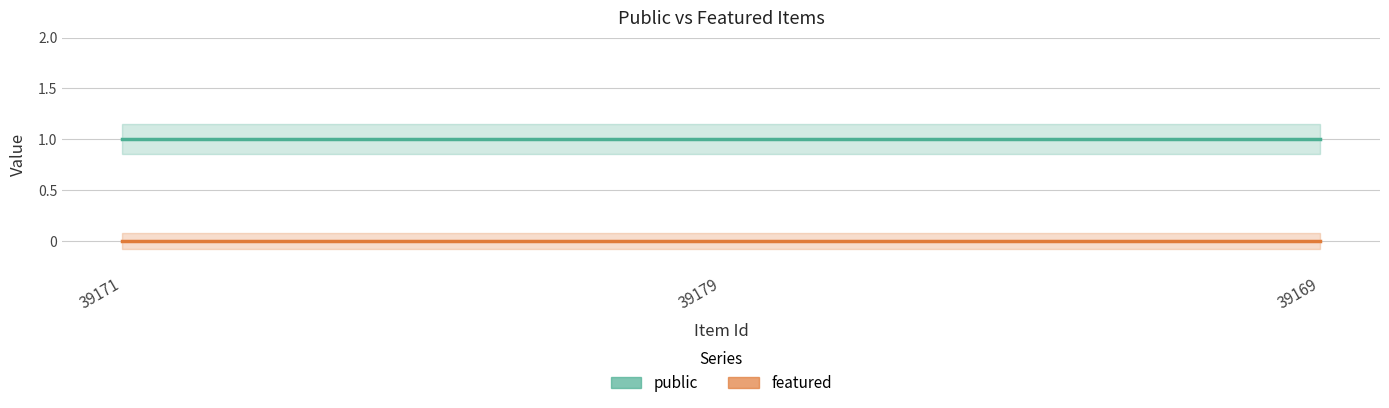

What is the total value across all series at 39171?

1